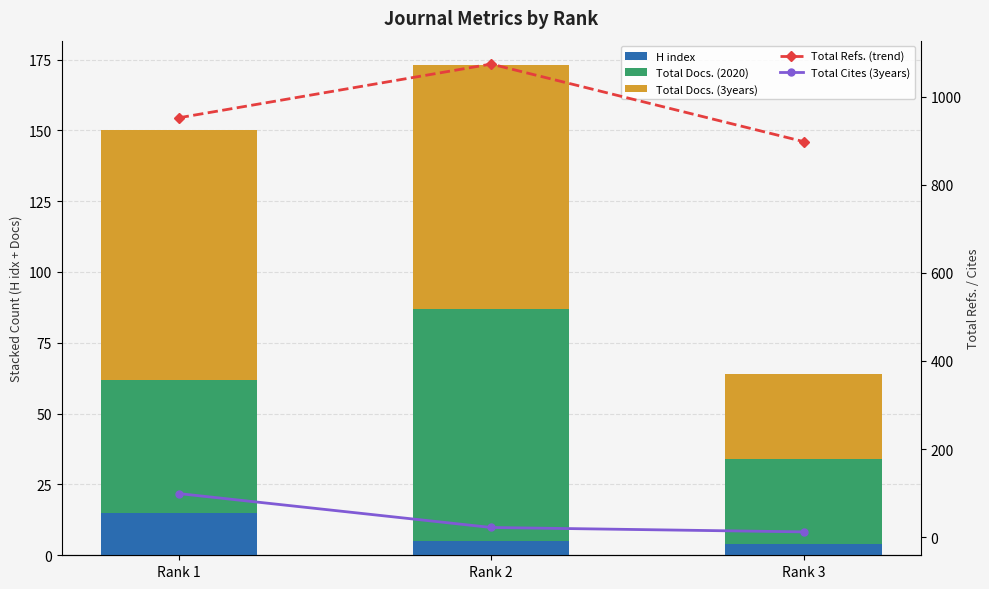

Reading right to left, what are all the values shown in this chart?

H index: 4	5	15
Total Docs. (2020): 30	82	47
Total Docs. (3years): 30	86	88
Total Refs. (trend): 898	1074	952
Total Cites (3years): 12	22	99